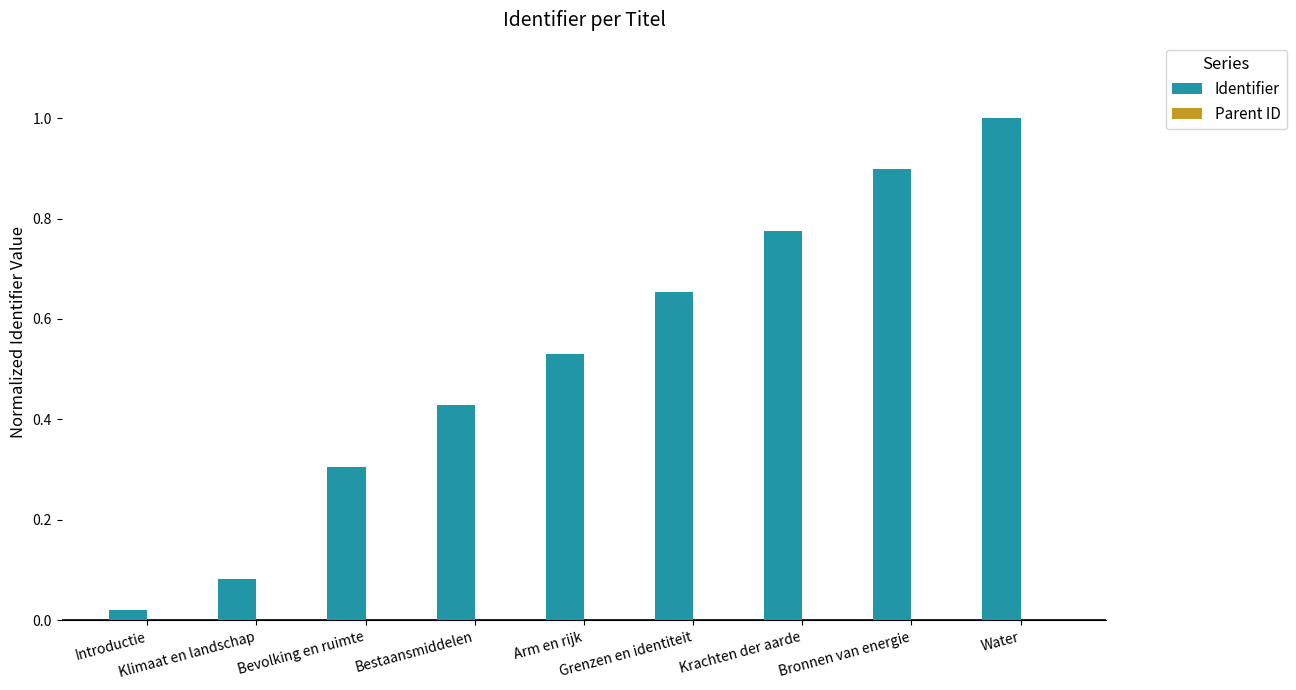

What is the difference between the maximum and minimum values?

1.0